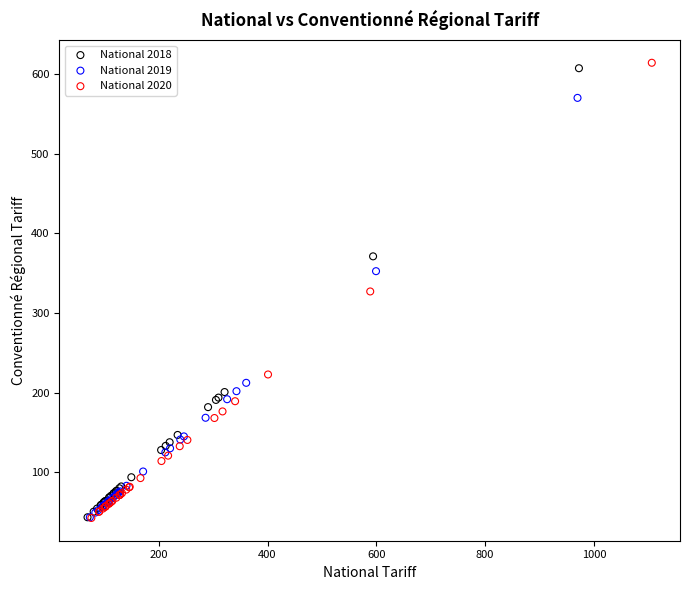

Which series has the largest Y range (max minus min)?

National 2020